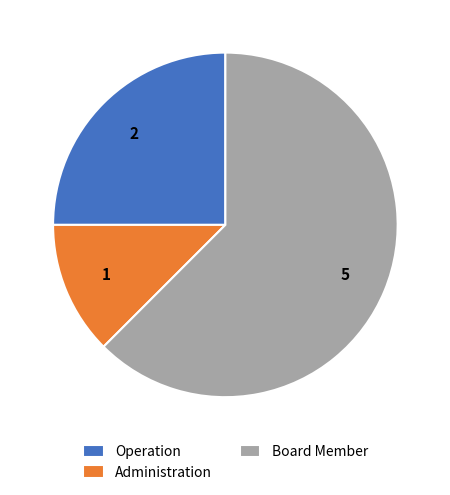

Which category has the smallest portion of the pie?

Administration